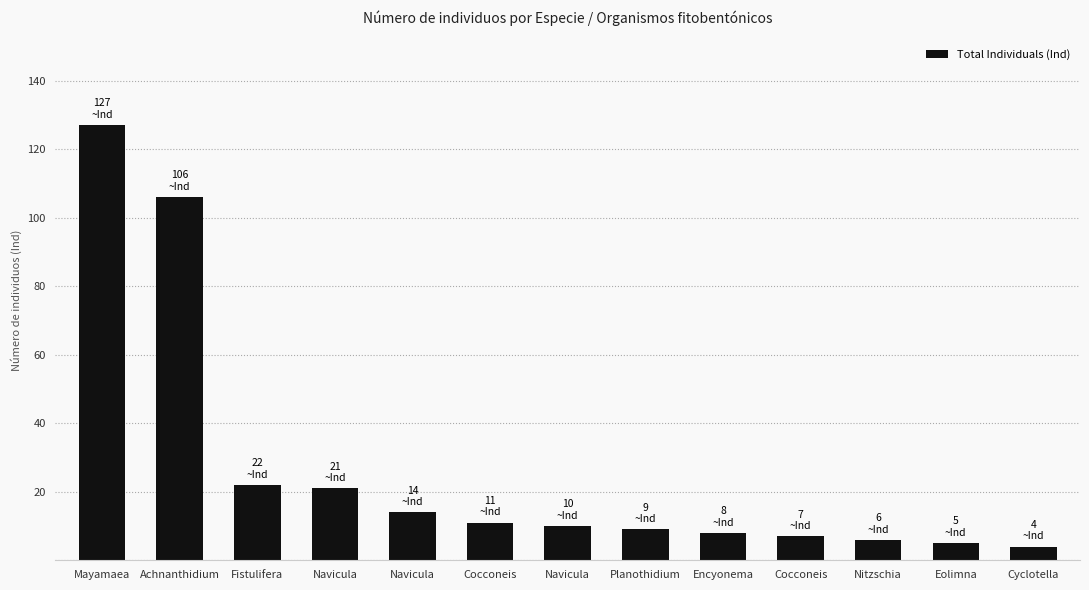

The value at Navicula is 19. True or false?

False